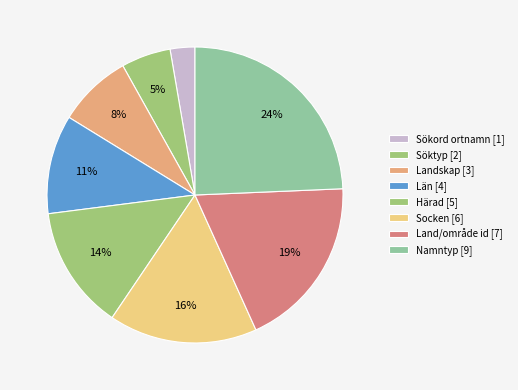

Combined, what portion of the pie is Landskap and Söktyp?

13.5%